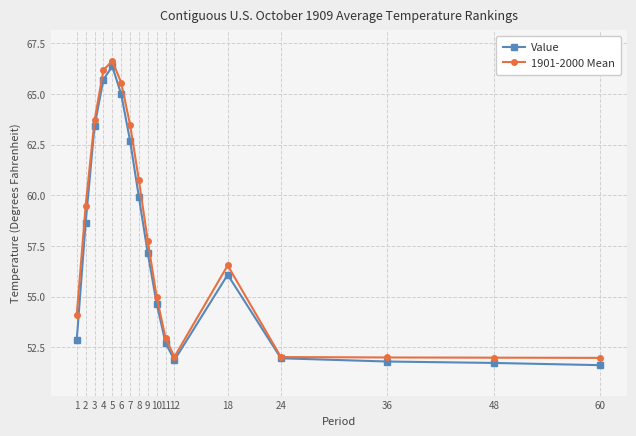

The value of Value at 1 is 52.9. True or false?

True